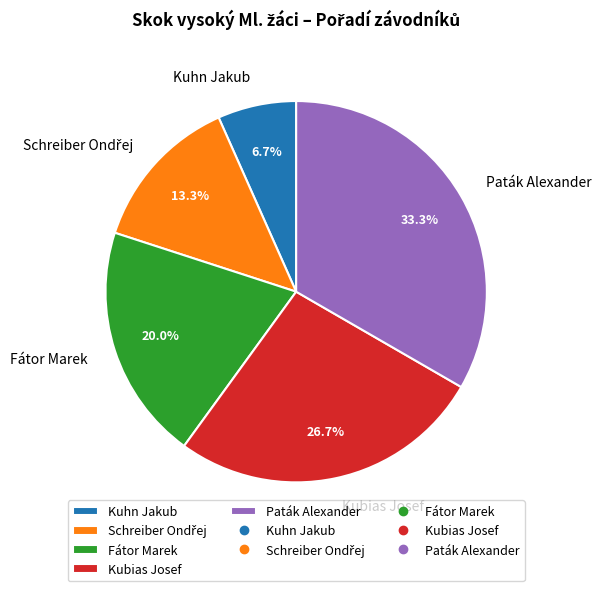

What percentage do Kubias Josef and Paták Alexander together represent?

60.0%